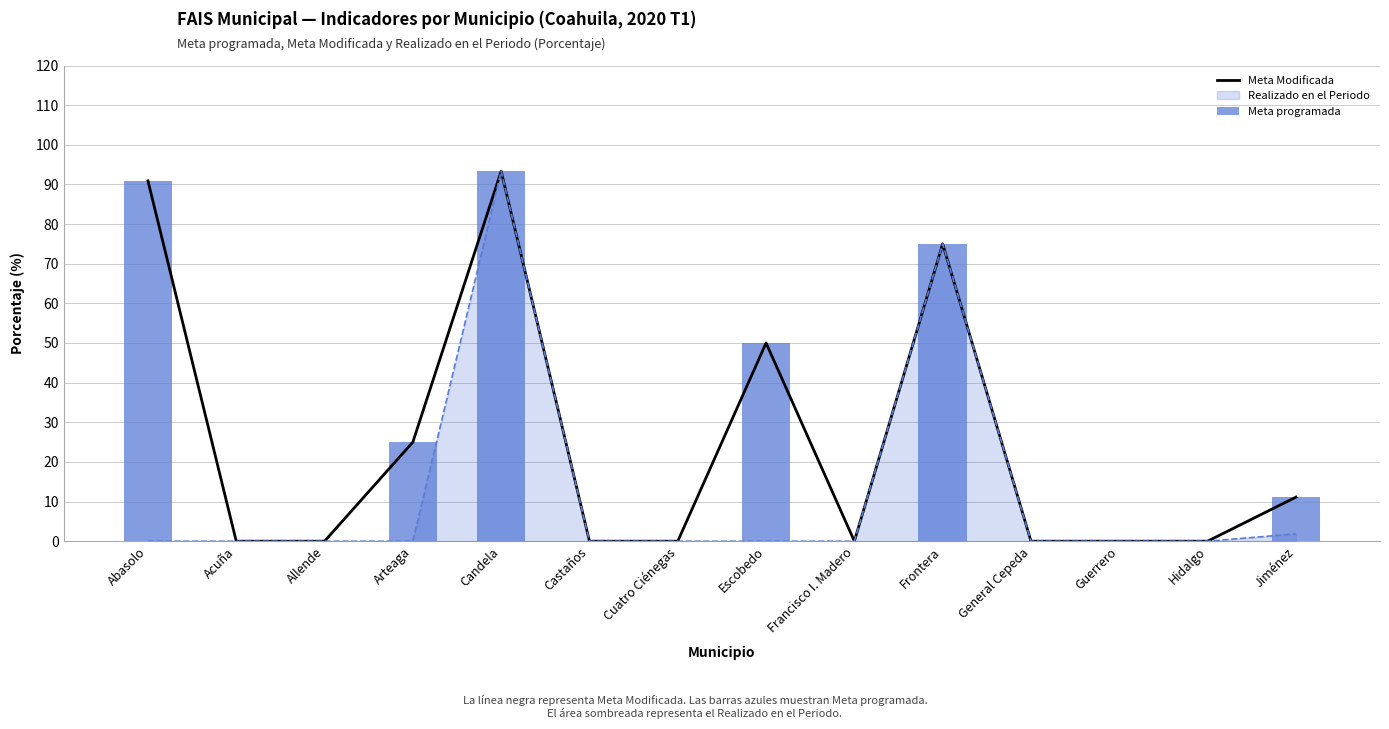

Rank the categories by Meta programada value from lowest to highest.

Acuña, Allende, Castaños, Cuatro Ciénegas, Francisco I. Madero, General Cepeda, Guerrero, Hidalgo, Jiménez, Arteaga, Escobedo, Frontera, Abasolo, Candela